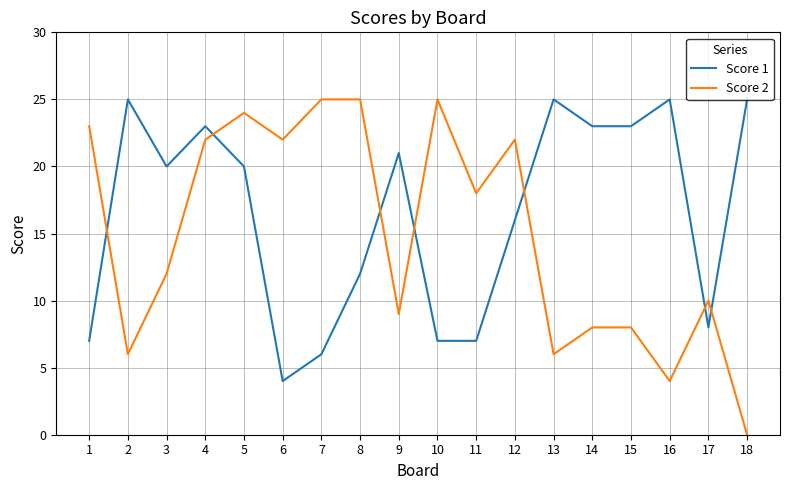

How many times do Score 1 and Score 2 cross each other?

7